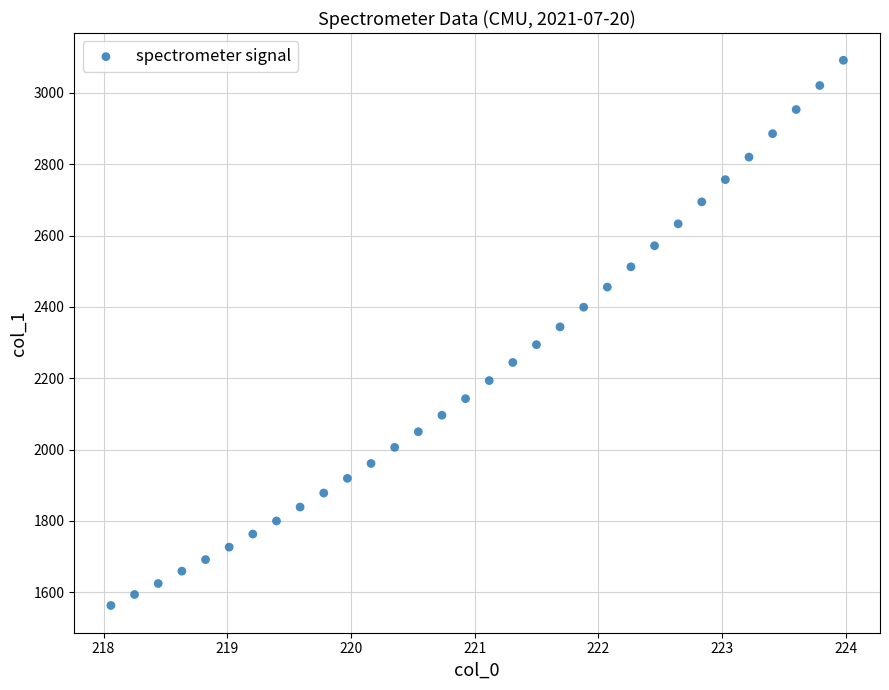

What is the range of X values (max minus min)?

5.9